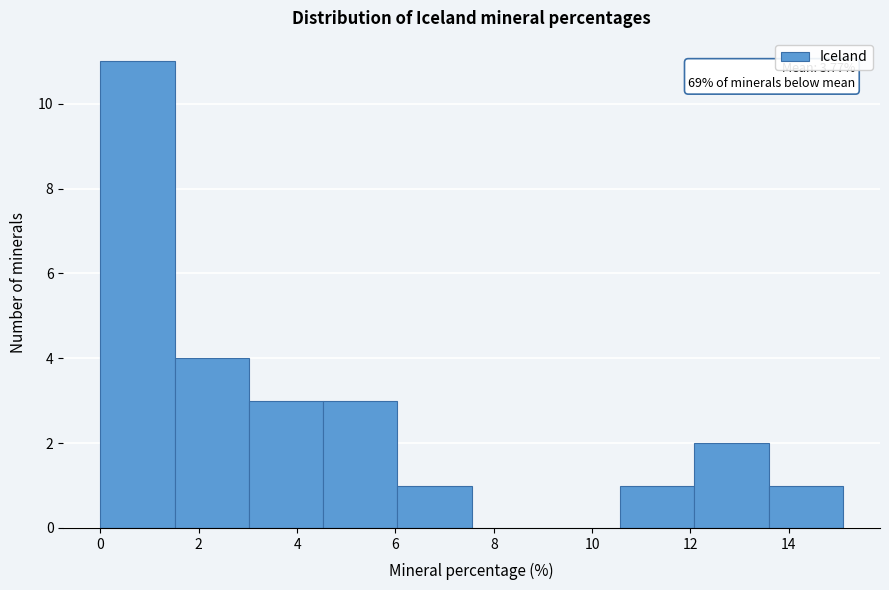

Over which range of the x-axis is the bar tallest?

0.0 to 1.6